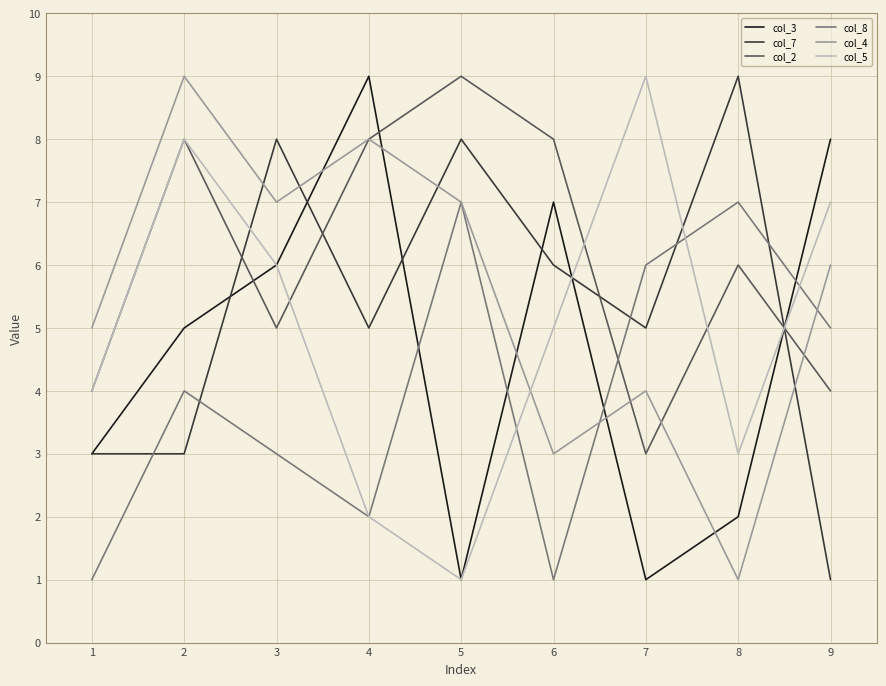

Which category has the lowest value in the col_5 series?

5